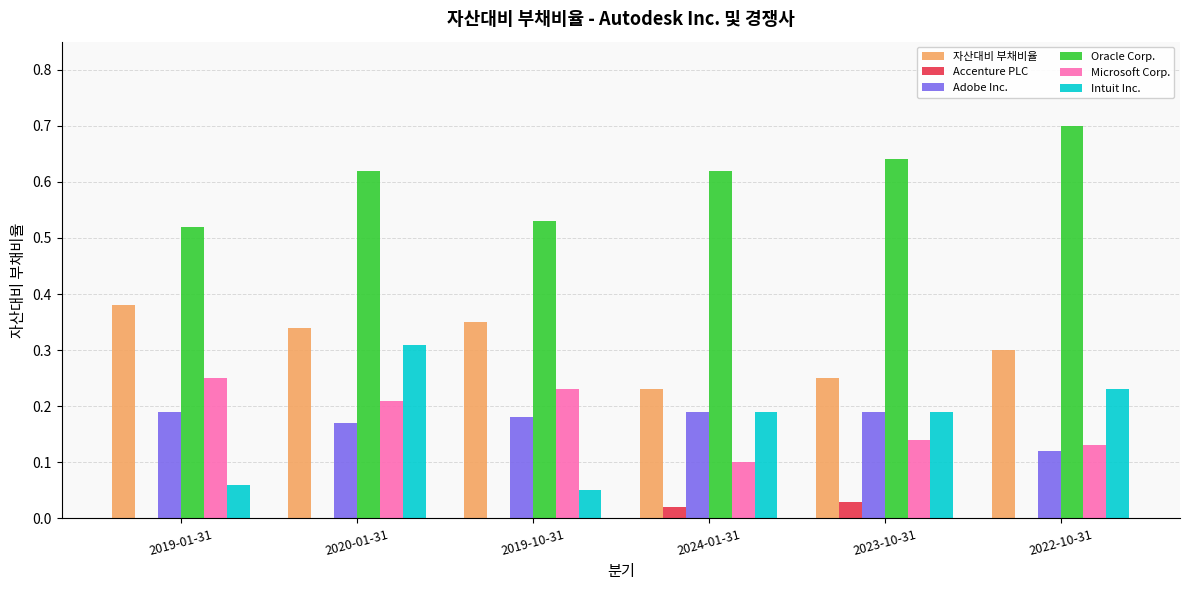

Is it true that Oracle Corp. equals 0.1 at 2019-01-31?

False